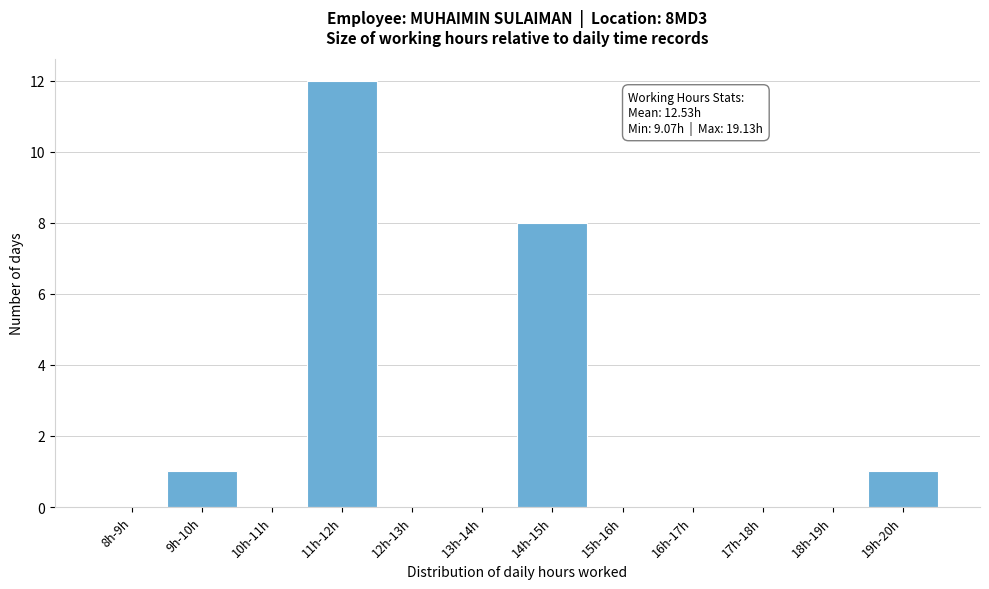

Reading left to right, list all the values displayed in this chart.

8h-9h=0	9h-10h=1	10h-11h=0	11h-12h=12	12h-13h=0	13h-14h=0	14h-15h=8	15h-16h=0	16h-17h=0	17h-18h=0	18h-19h=0	19h-20h=1